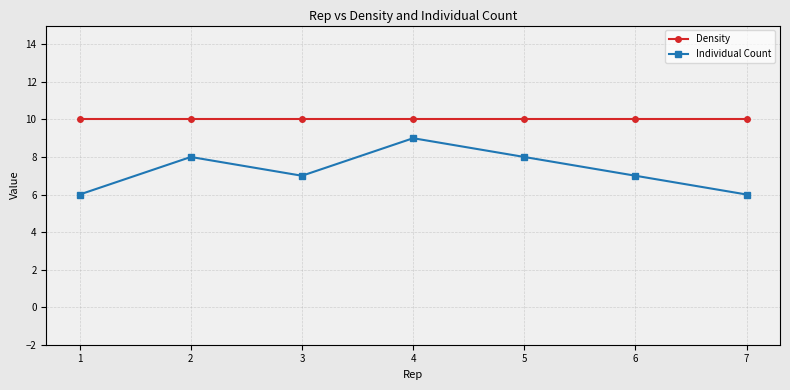

True or false: Individual Count has more than 2 interior local peaks.

False